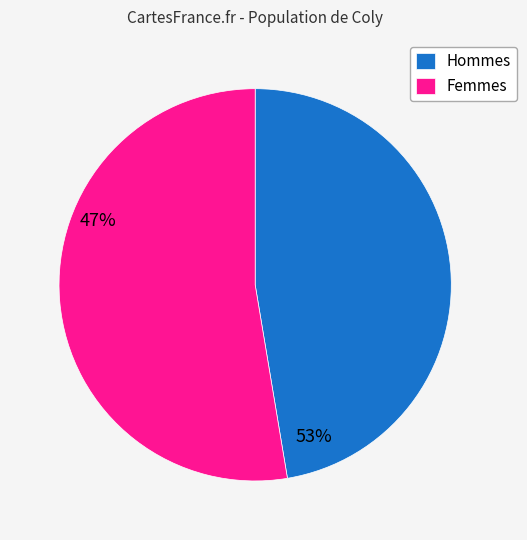

Which category has the smallest portion of the pie?

Hommes